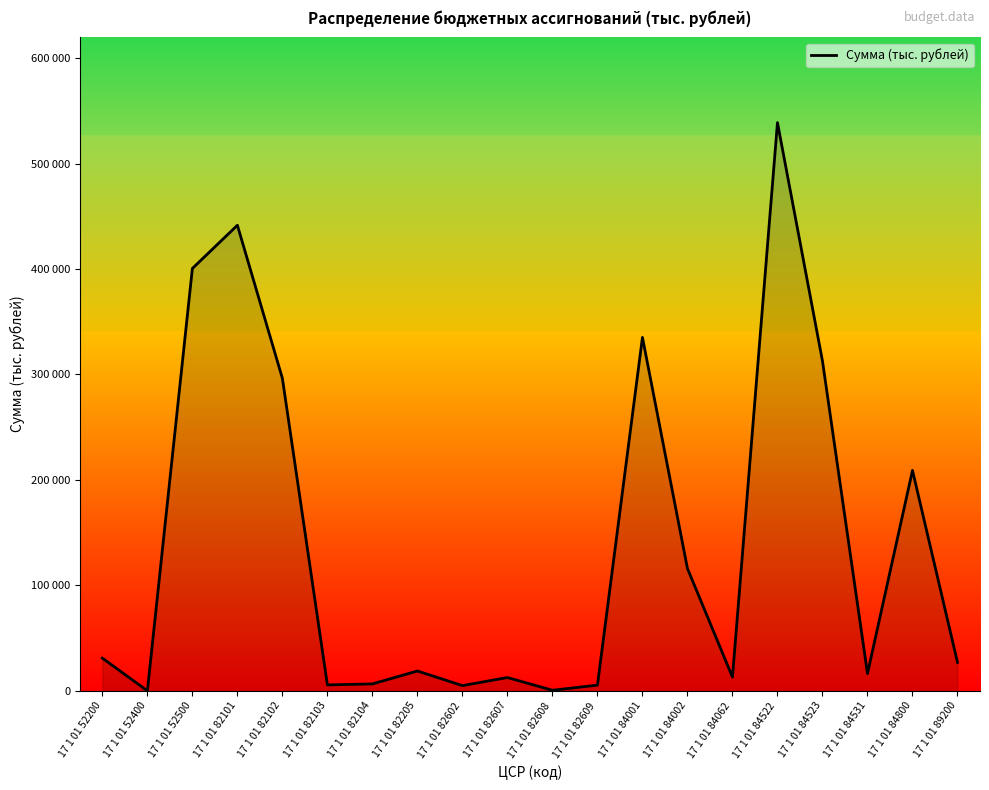

Which label corresponds to the smallest value in the chart?

17 1 01 52400